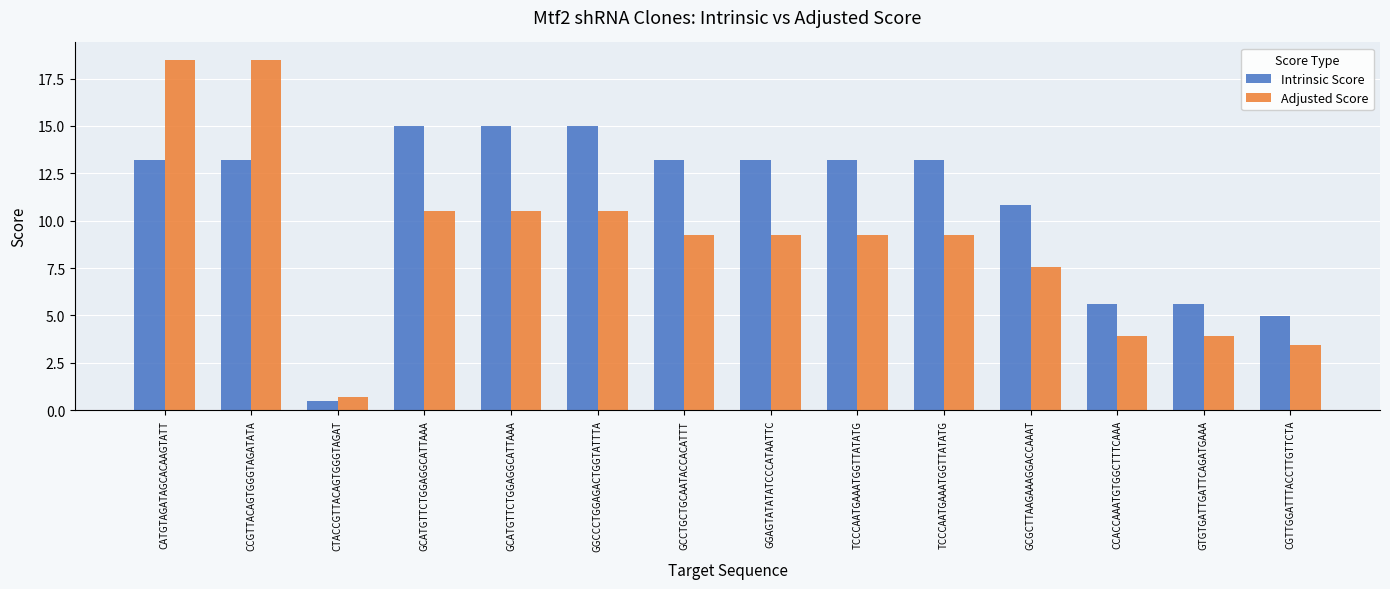

Which category has the lowest value in the Intrinsic Score series?

CTACCGTTACAGTGGGTAGAT